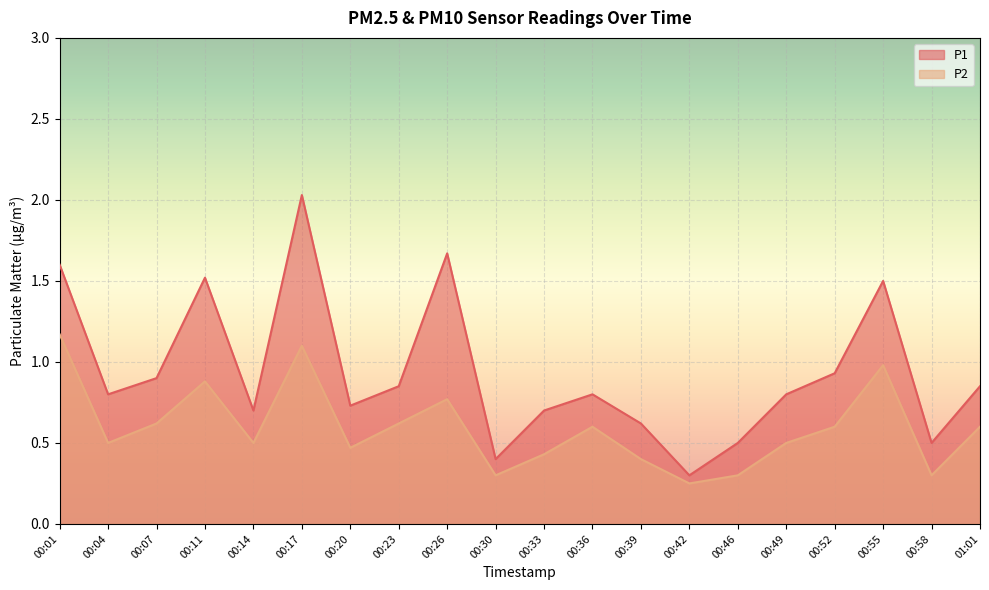

What is the value of the P1 point at the 2nd from the left?

0.8